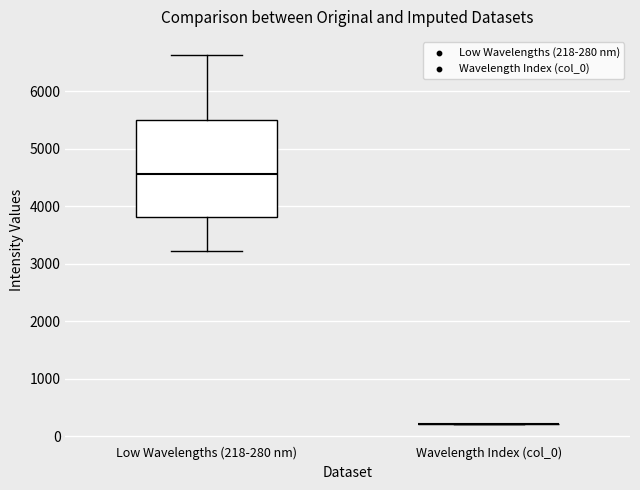

Where does the lower whisker of the box for Low Wavelengths (218-280 nm) end on the y-axis? The values are not printed on the chart, so give them approximately, as read against the axis.

3200